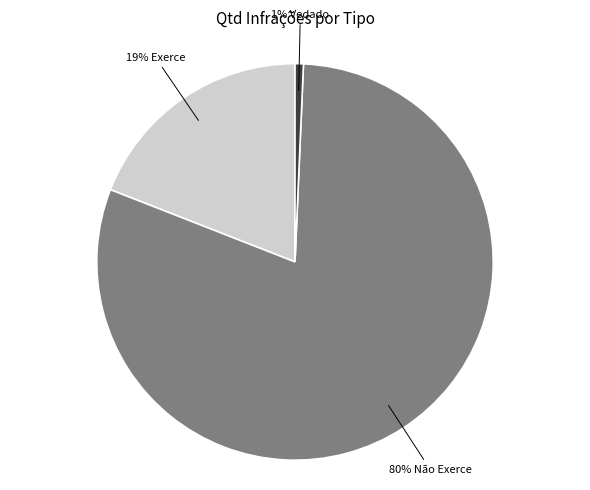

Is there a majority slice in this chart?

Yes